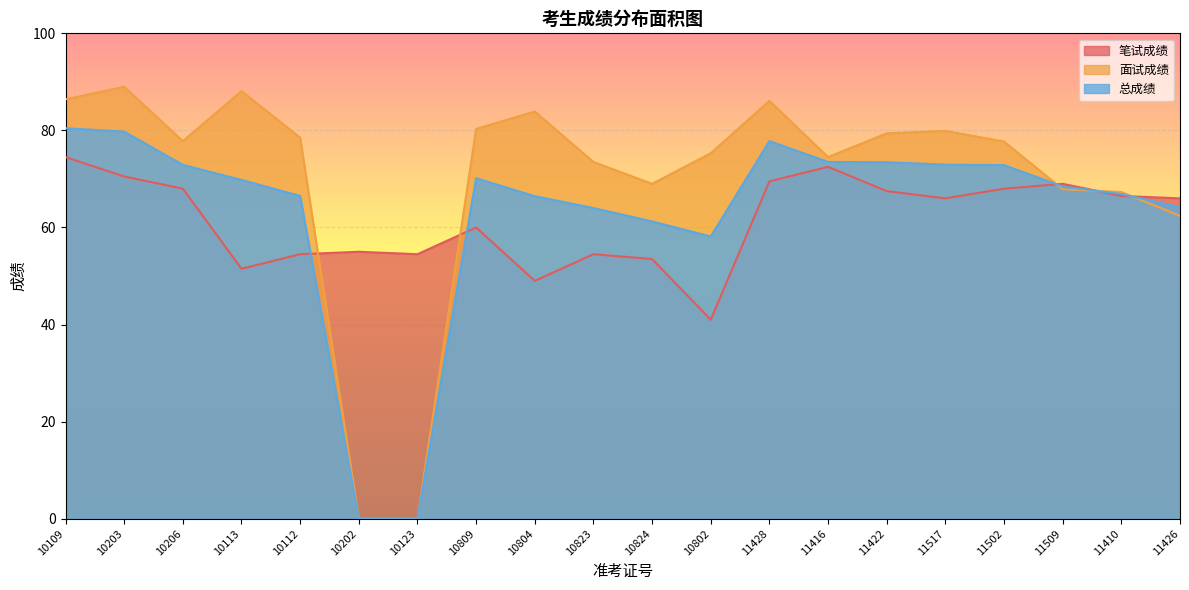

At which category is the sum across all series the highest?

10109